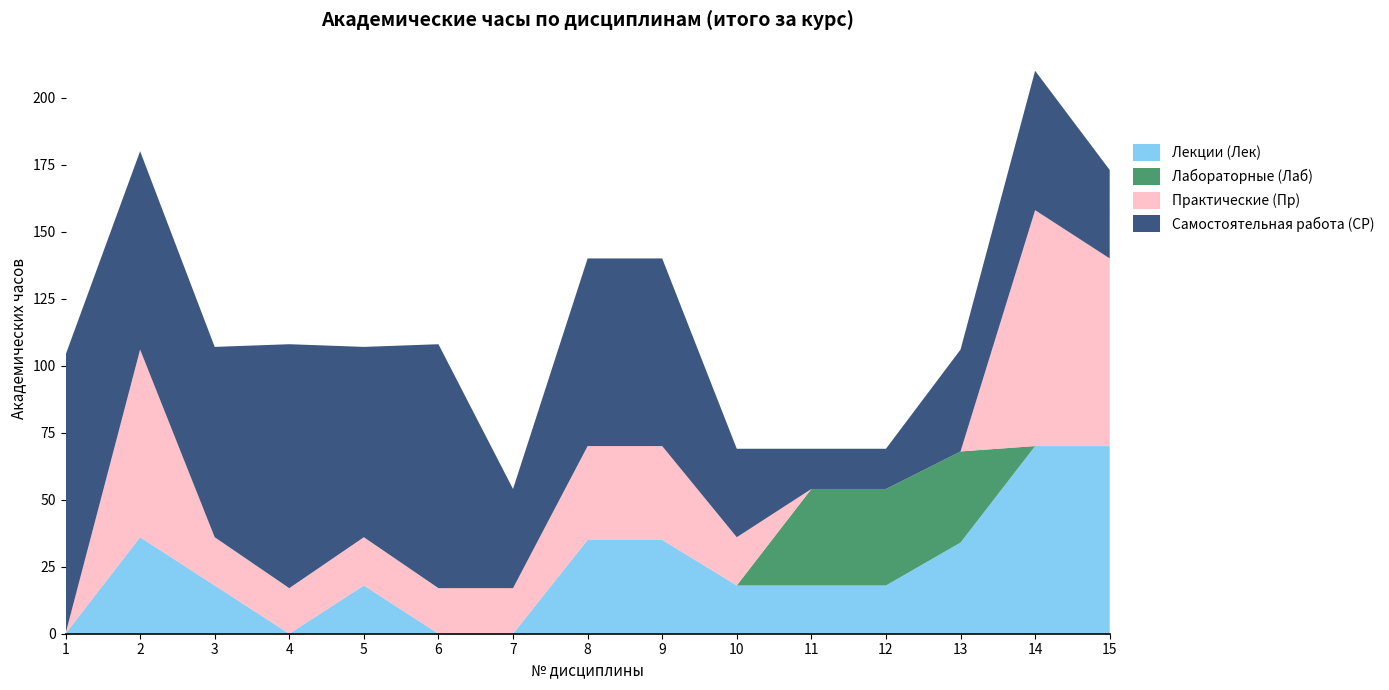

Reading left to right, extract all data points from this chart.

Лекции (Лек): 0	36	18	0	18	0	0	35	35	18	18	18	34	70	70
Лабораторные (Лаб): 0	0	0	0	0	0	0	0	0	0	36	36	34	0	0
Практические (Пр): 0	70	18	17	18	17	17	35	35	18	0	0	0	88	70
Самостоятельная работа (СР): 104	74	71	91	71	91	37	70	70	33	15	15	38	52	33